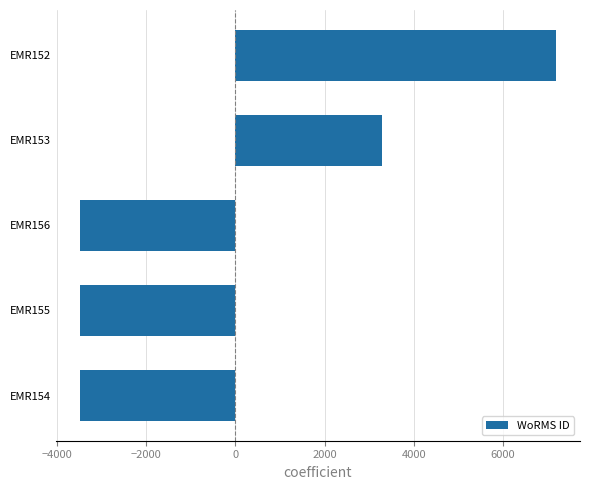

How many data points are above -3492?

2